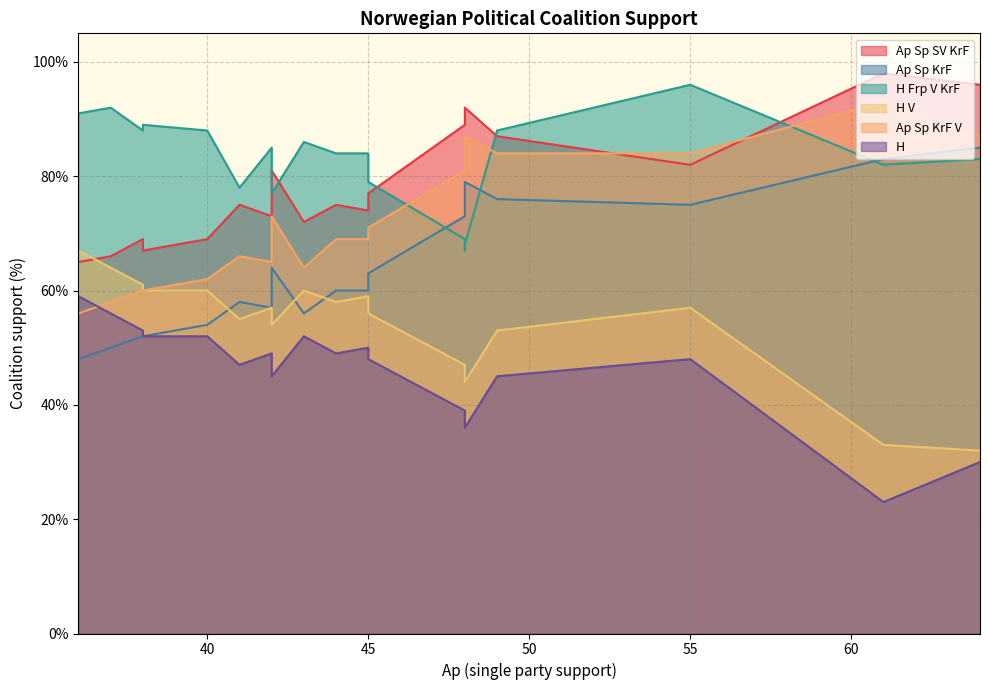

In Ap Sp SV KrF, how many points are lower than both neighbors (excluding endpoints)?

5